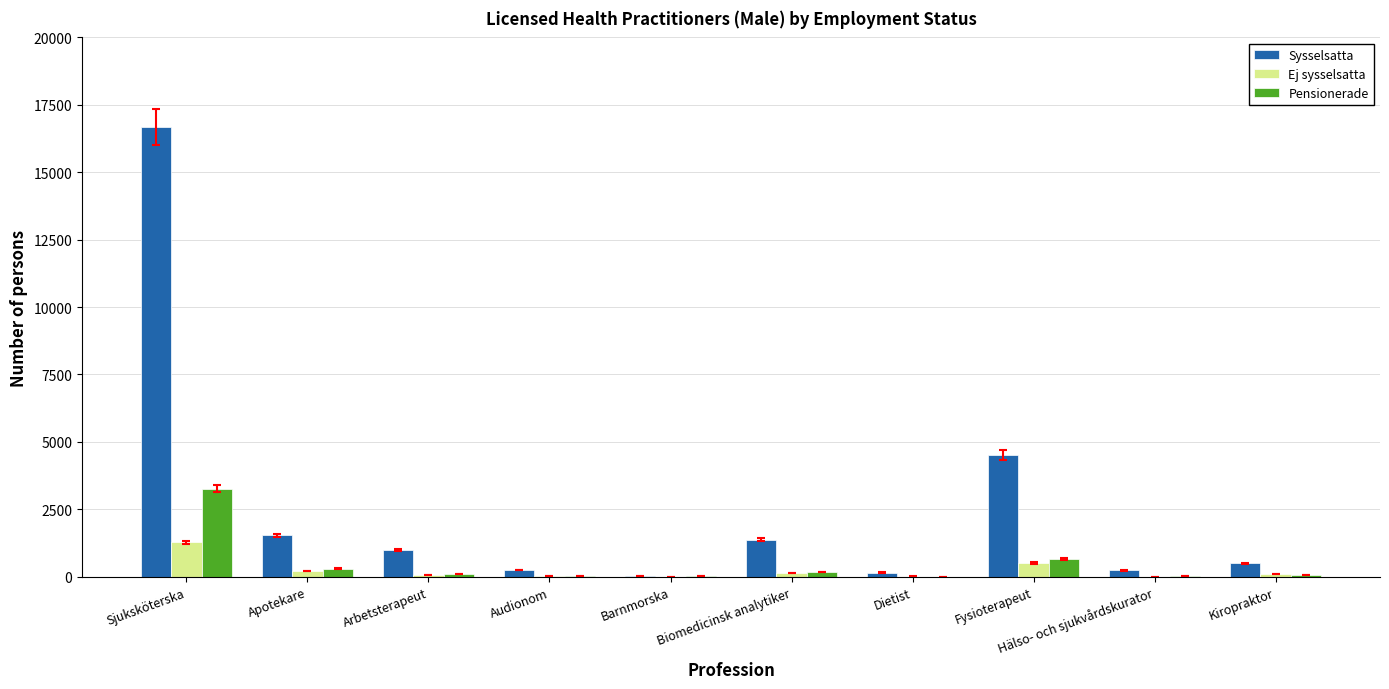

What is the maximum value for Sysselsatta?

16667